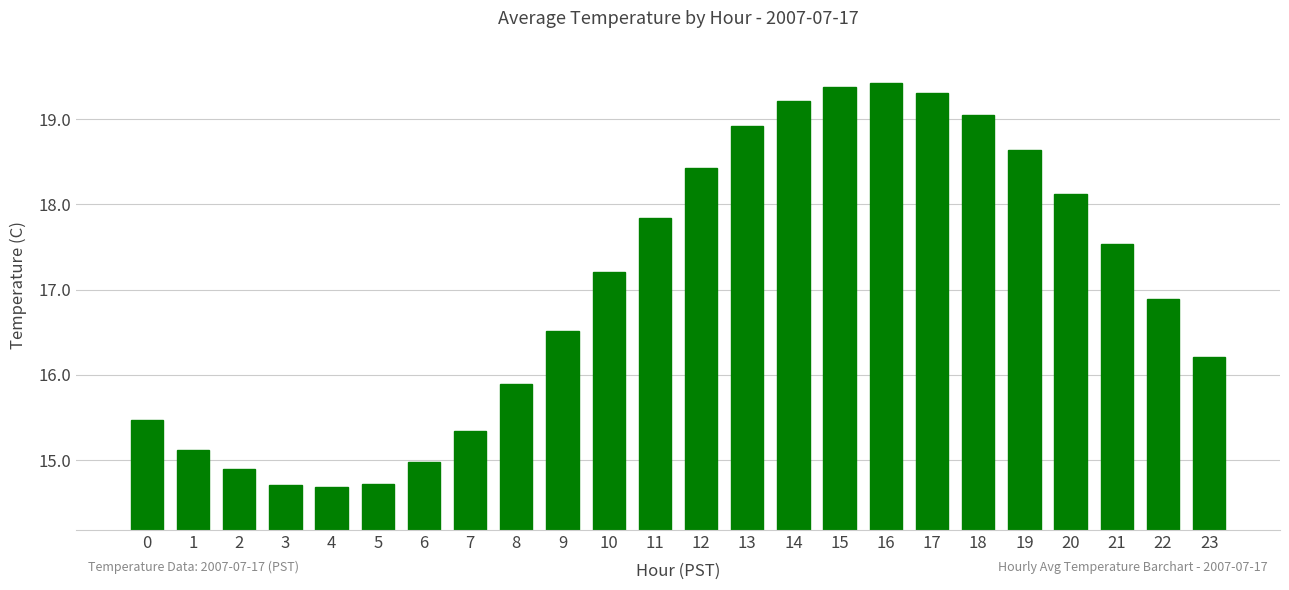

Between 7 and 18, which is larger?

18